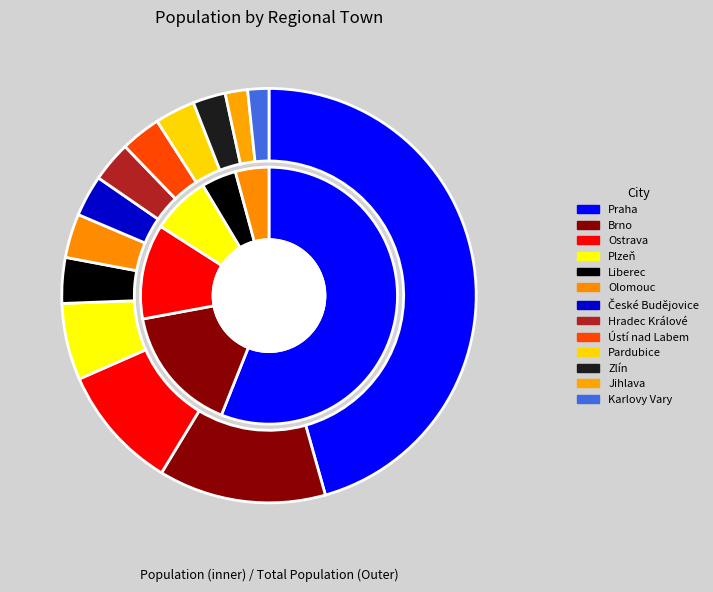

Which slice is the largest?

Praha